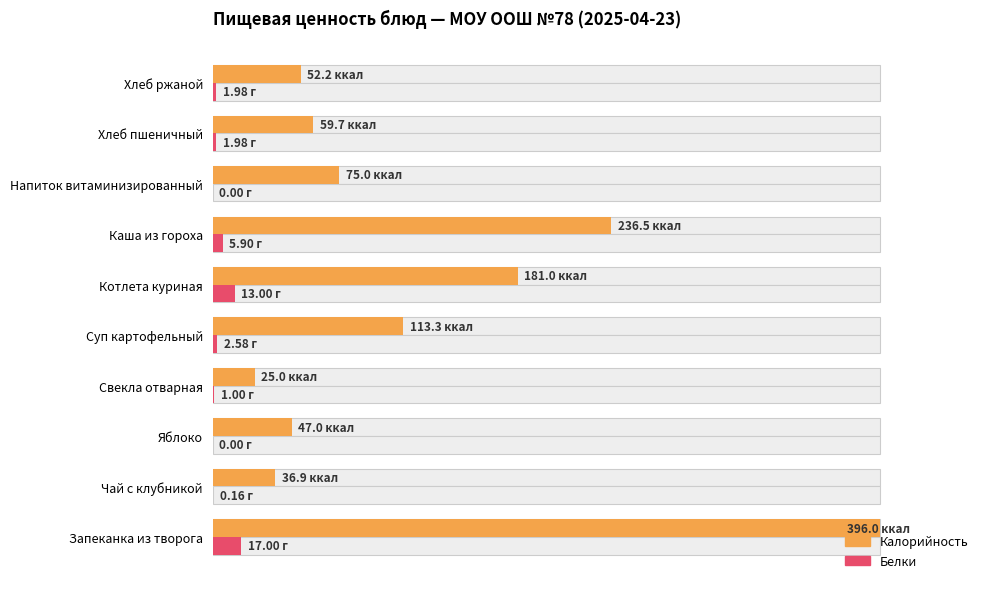

Rank the series by their maximum value, from lowest to highest.

Белки, Калорийность